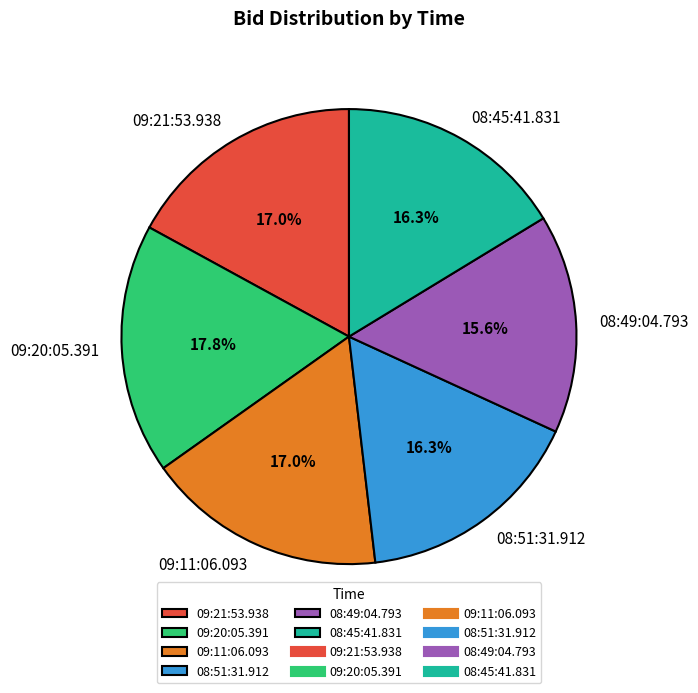

Which slice is the smallest?

08:49:04.793